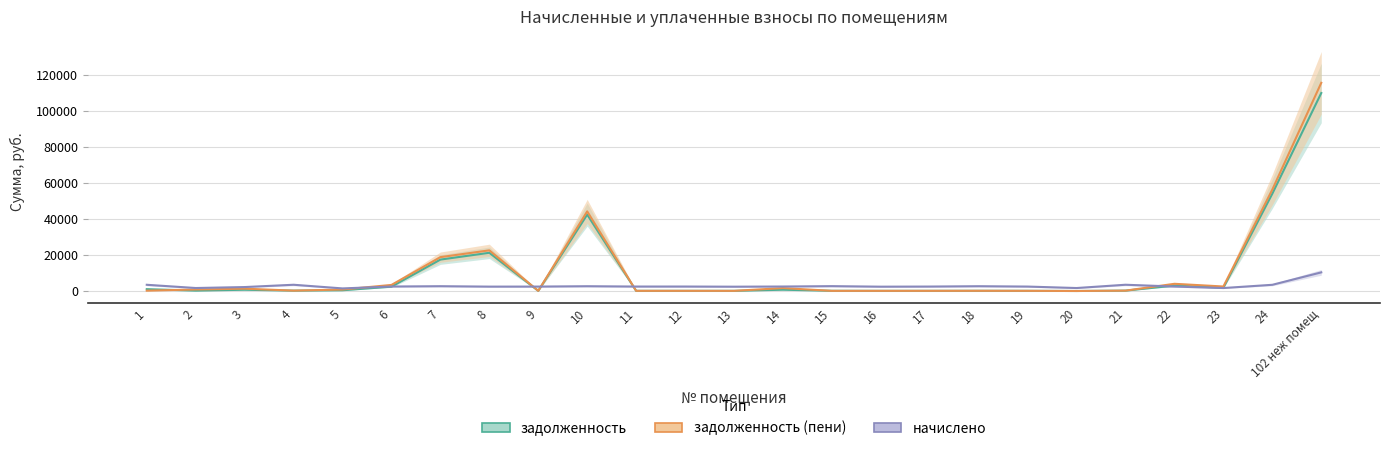

True or false: начислено has a value of 1411.1 at 19.

False